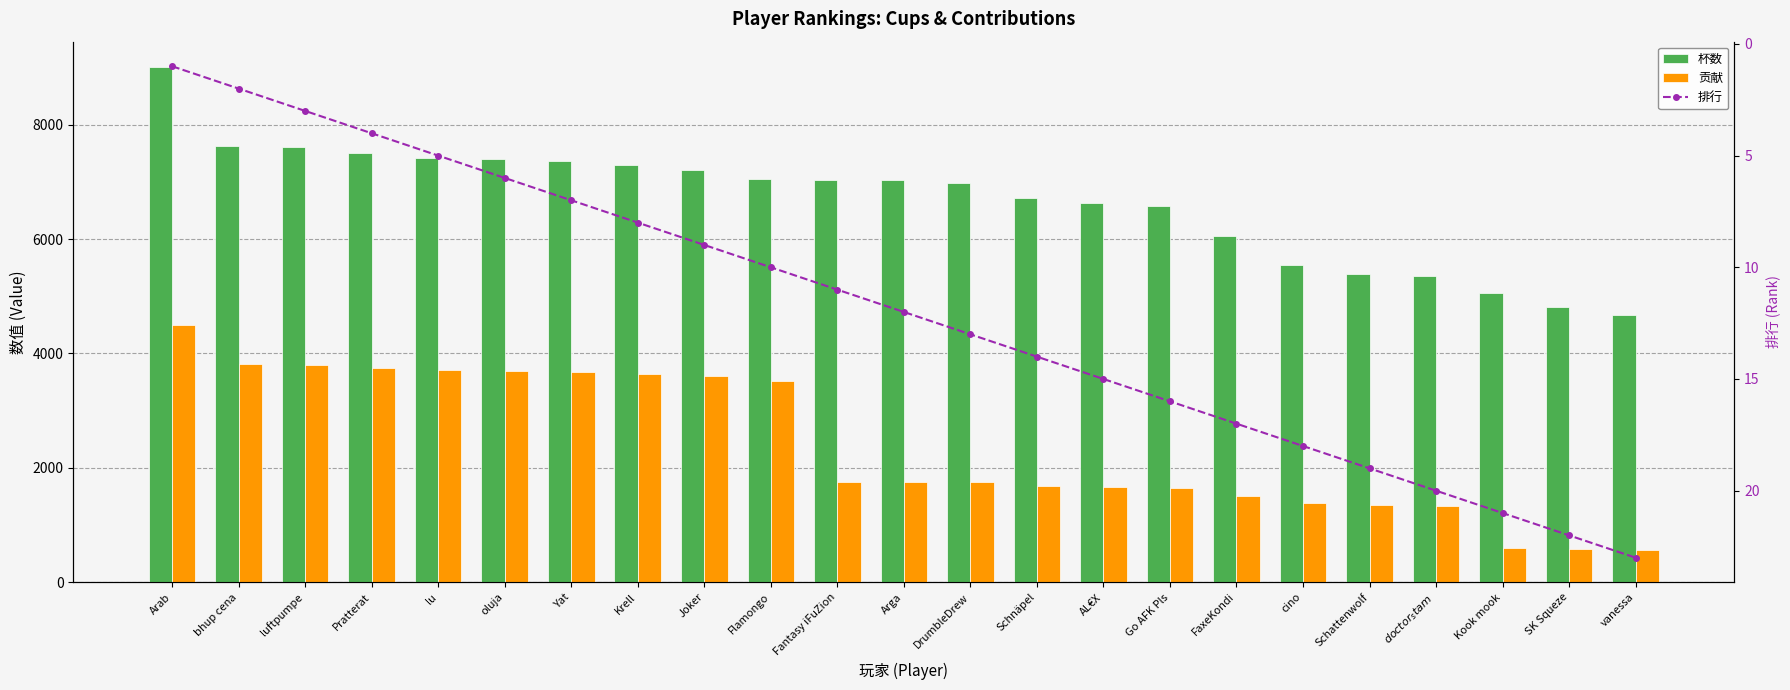

What are all the series names shown in the legend?

杯数, 贡献, 排行